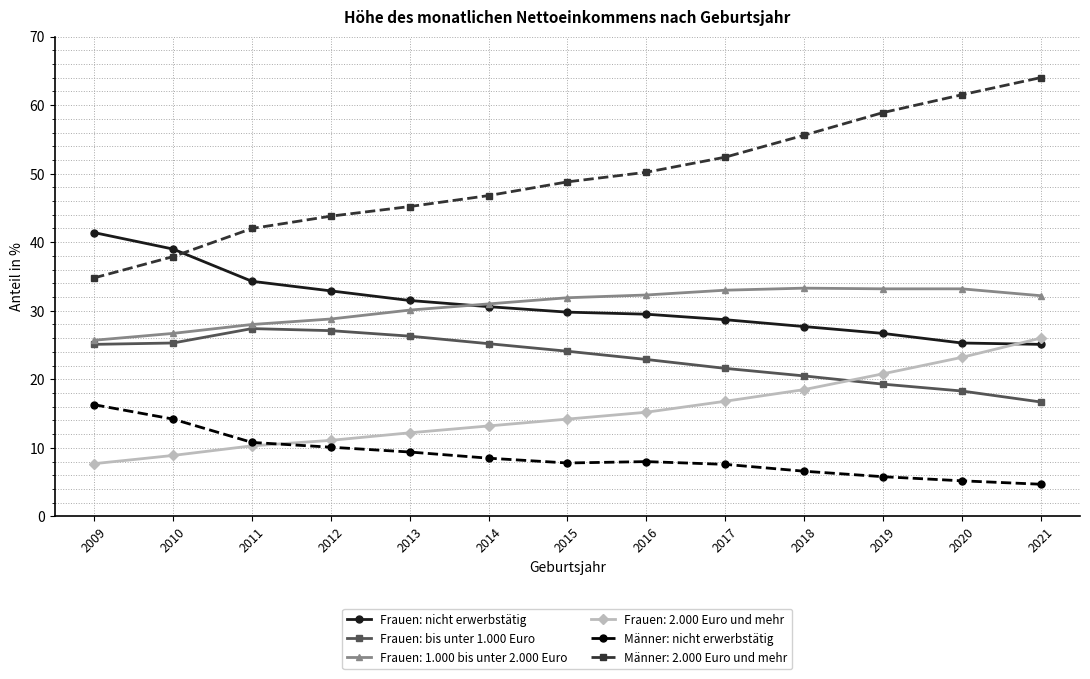

What is the sum of all Frauen: bis unter 1.000 Euro values?

299.8